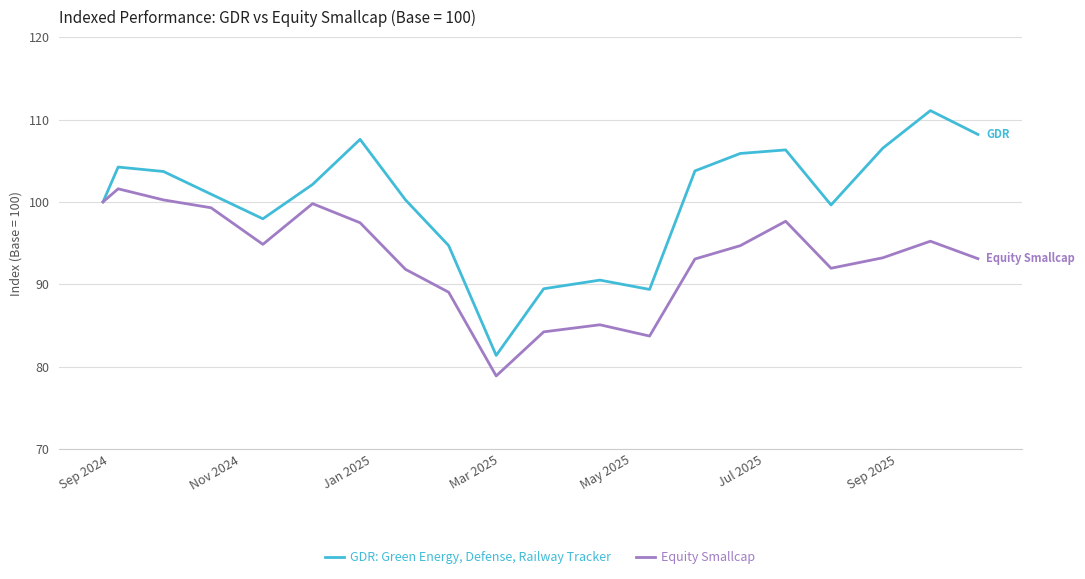

What is the minimum value for GDR: Green Energy, Defense, Railway Tracker?

81.4